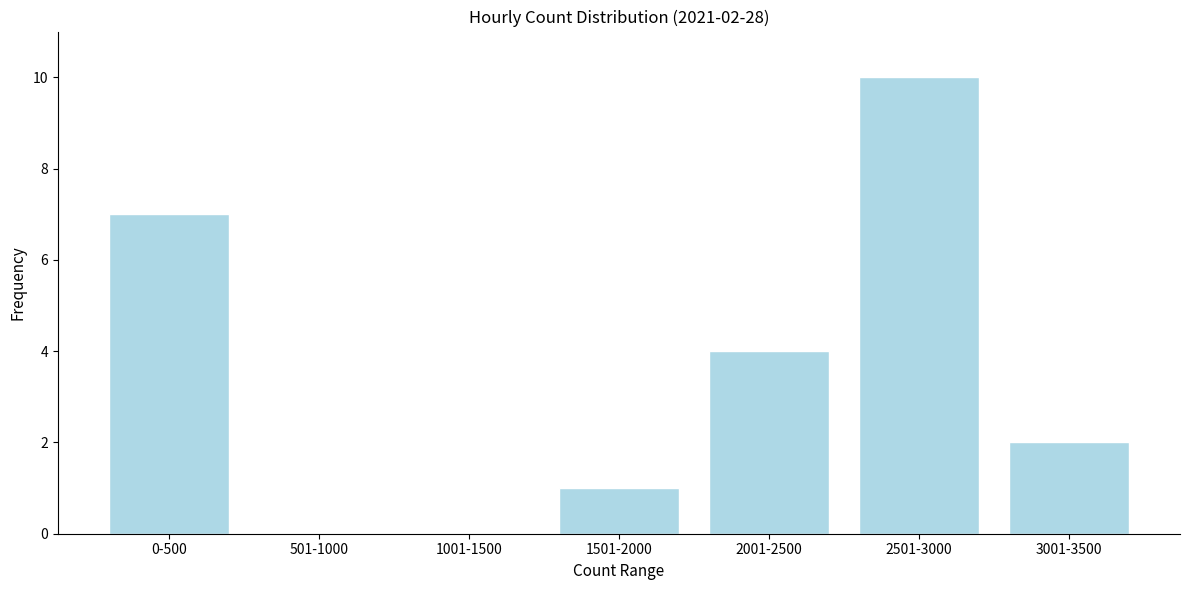

Reading left to right, what are all the values shown in this chart?

0-500=7	501-1000=0	1001-1500=0	1501-2000=1	2001-2500=4	2501-3000=10	3001-3500=2